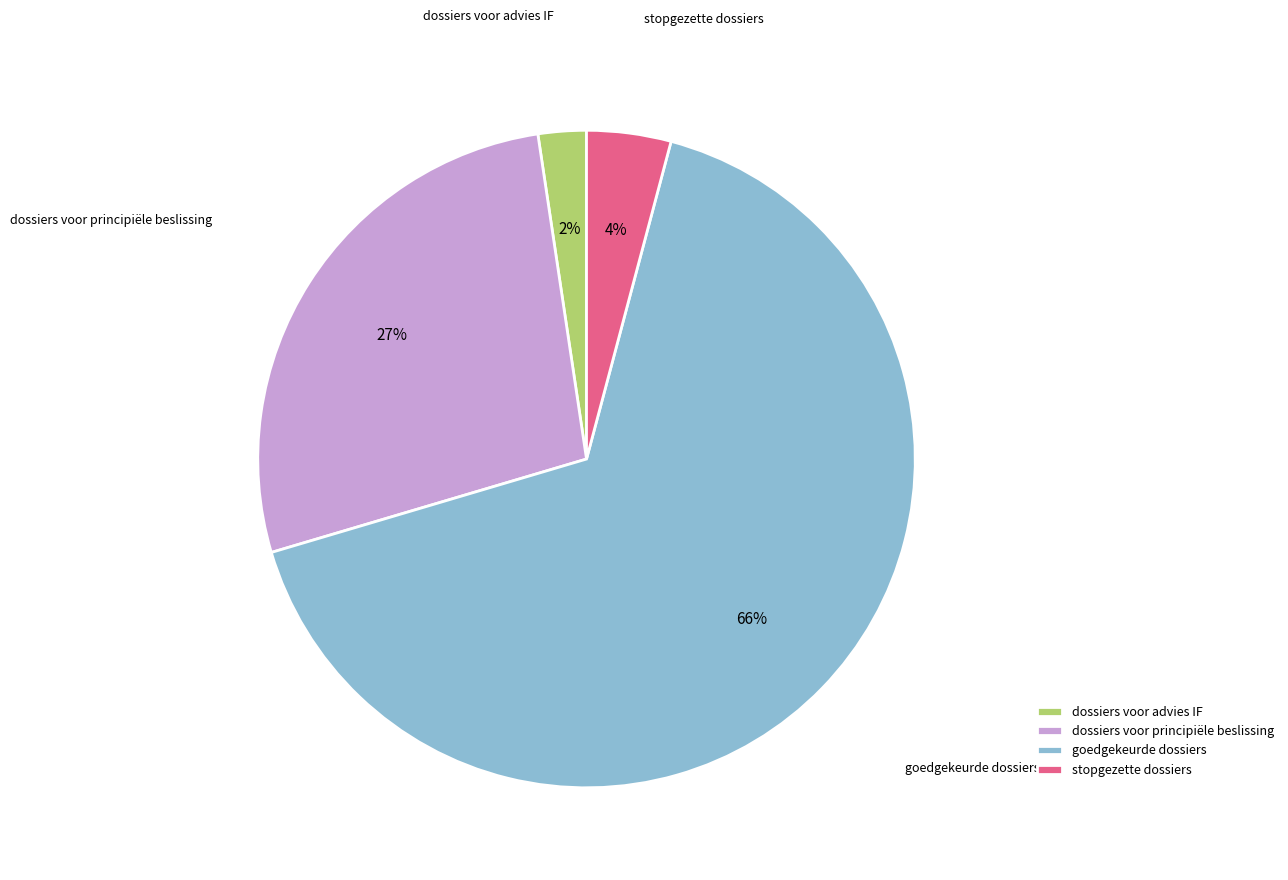

Is the sum of dossiers voor advies IF and stopgezette dossiers greater than half?

No